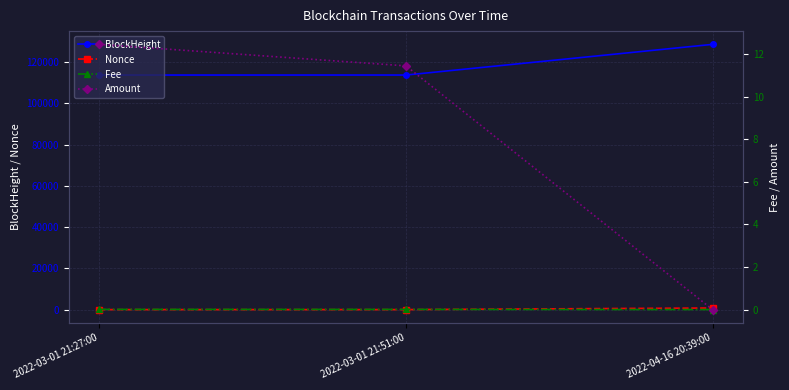

How many data points does each series have?

3